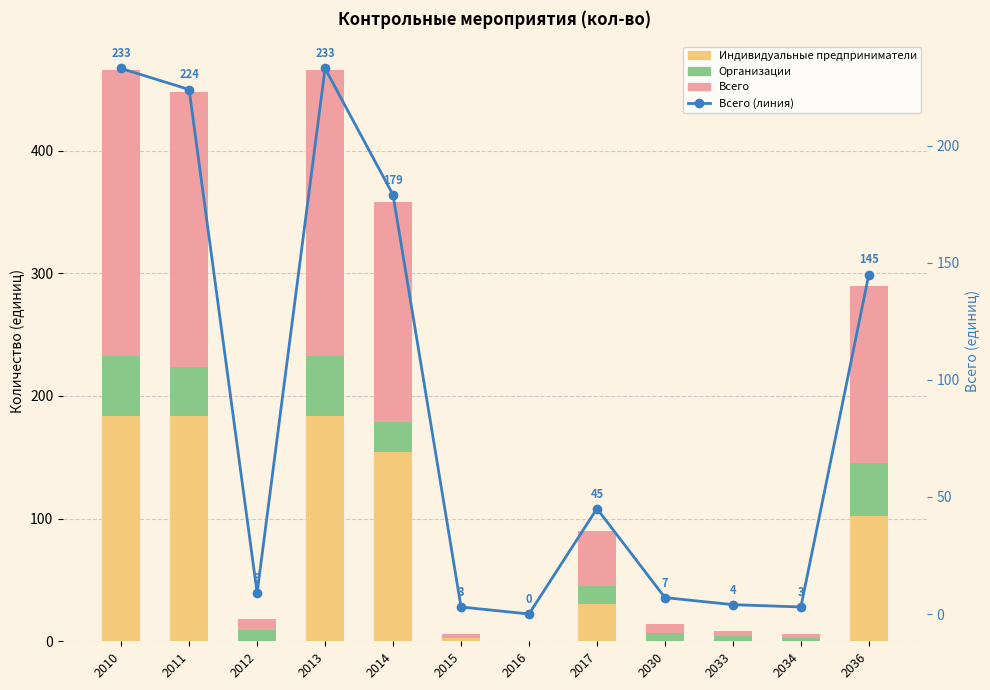

Rank the series by their maximum value, from highest to lowest.

Всего, Всего (линия), Индивидуальные предприниматели, Организации